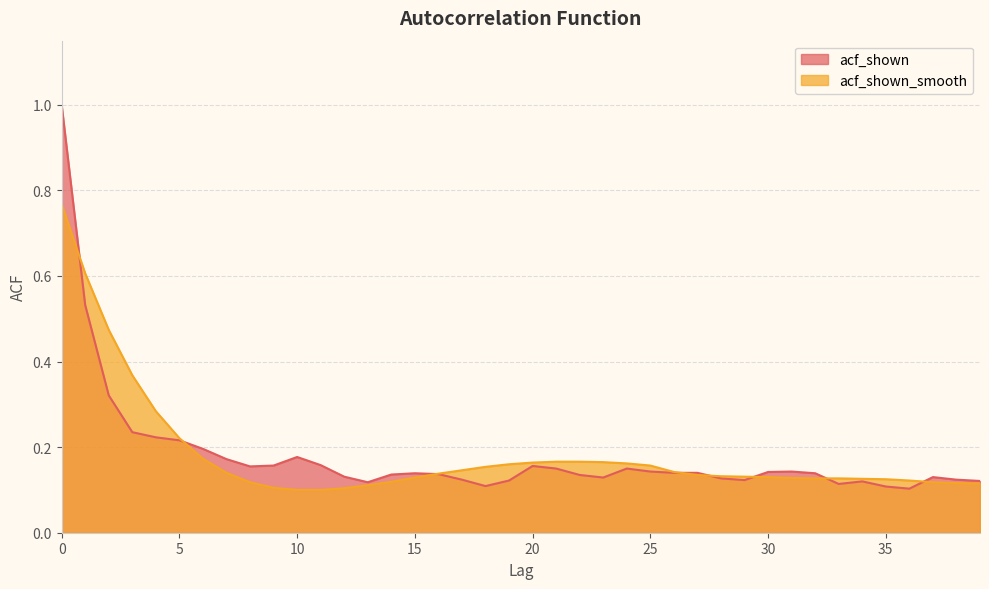

In acf_shown, how many points are lower than both neighbors (excluding endpoints)?

7